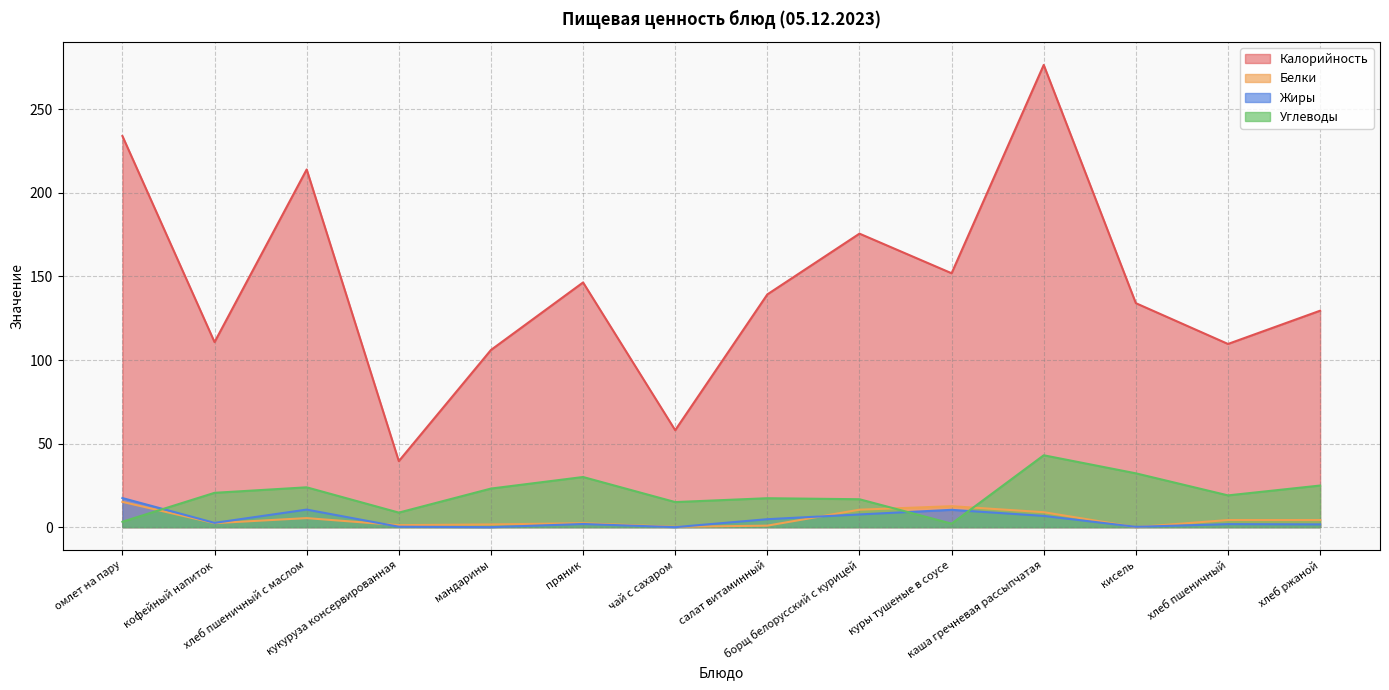

What is the label of the 11th point from the left?

каша гречневая рассыпчатая